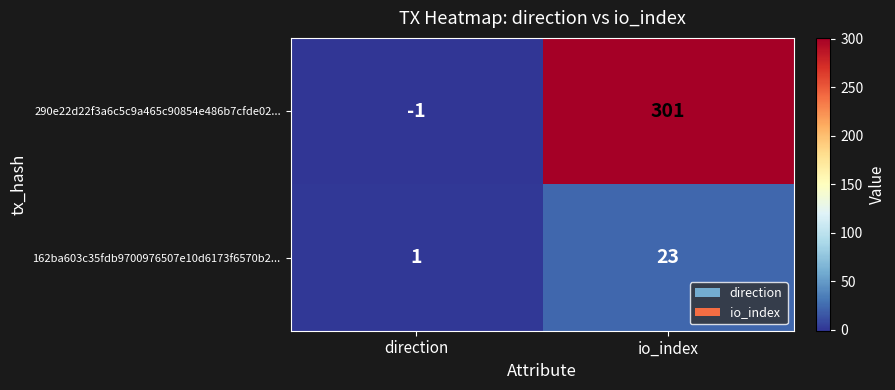

What is the sum of the 162ba603c35fdb9700976507e10d6173f6570b2... values at direction and io_index?

24